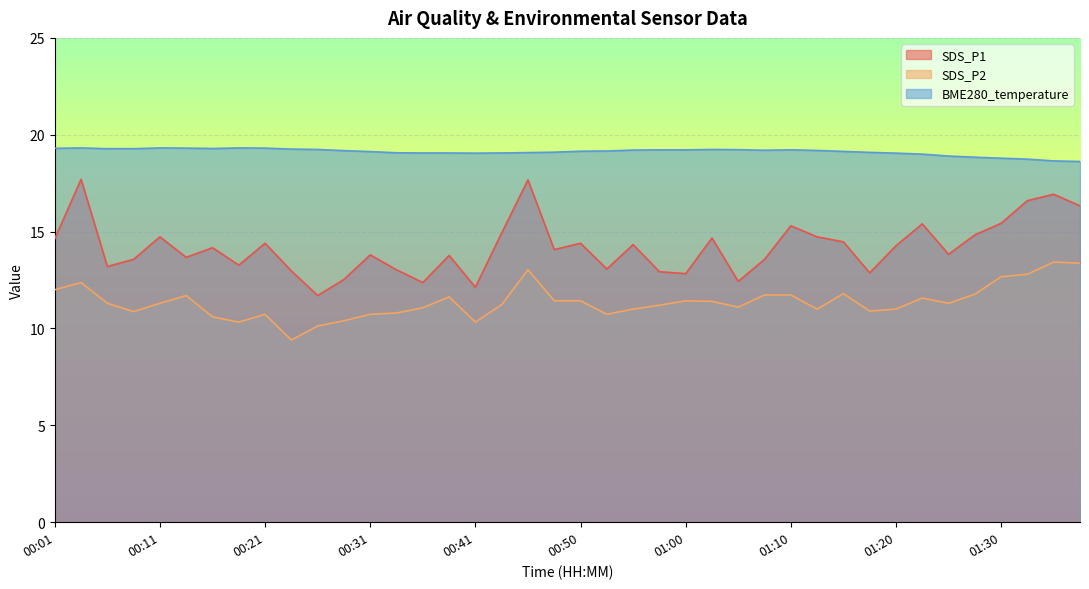

True or false: SDS_P2 and BME280_temperature intersect in this chart.

False